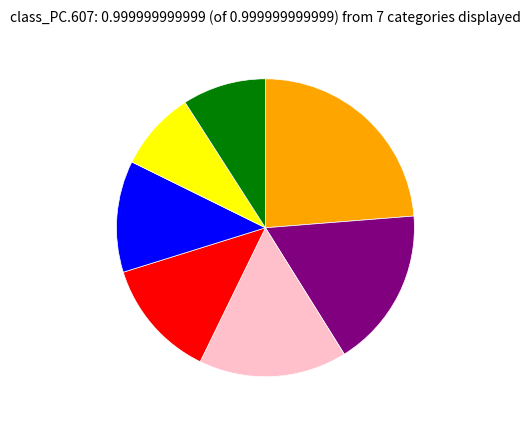

Is there a majority slice in this chart?

No